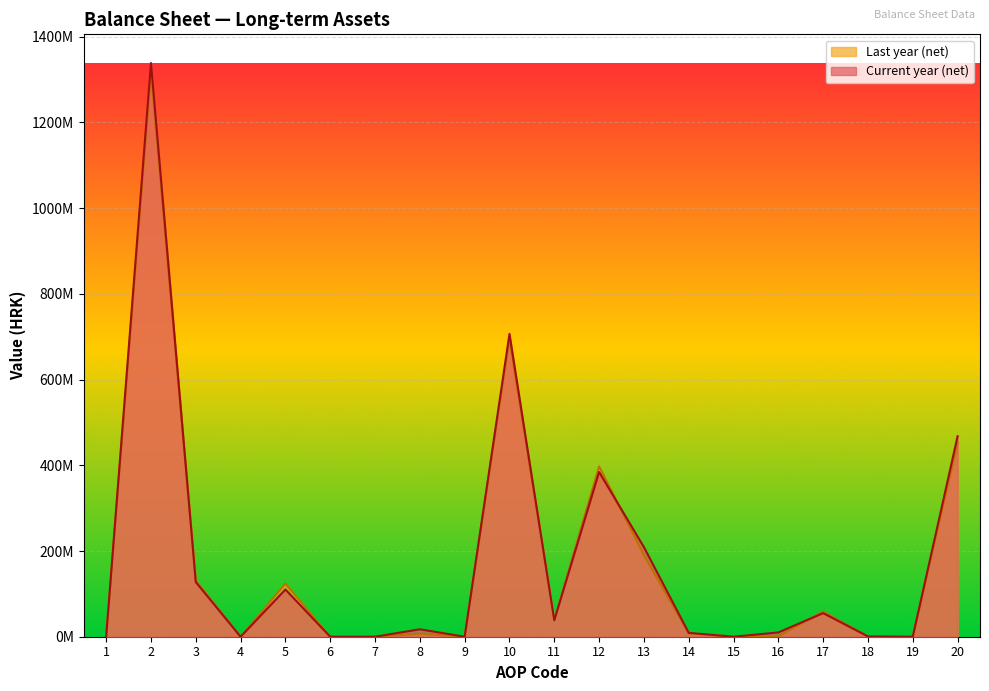

Which series changed the most between 9 and 14?

Current year (net)